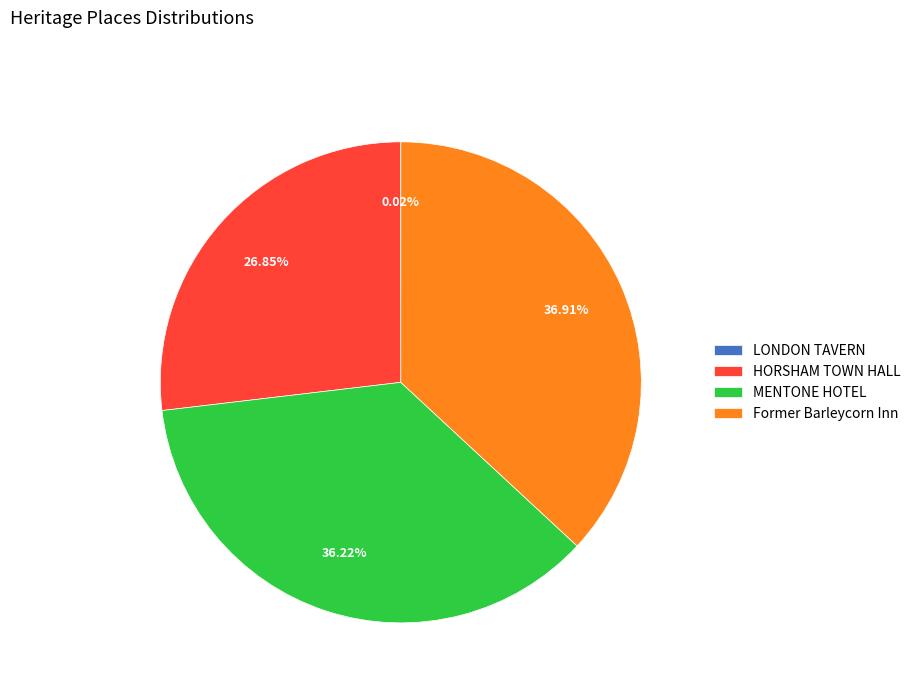

Does Former Barleycorn Inn account for over 50% of the chart?

No